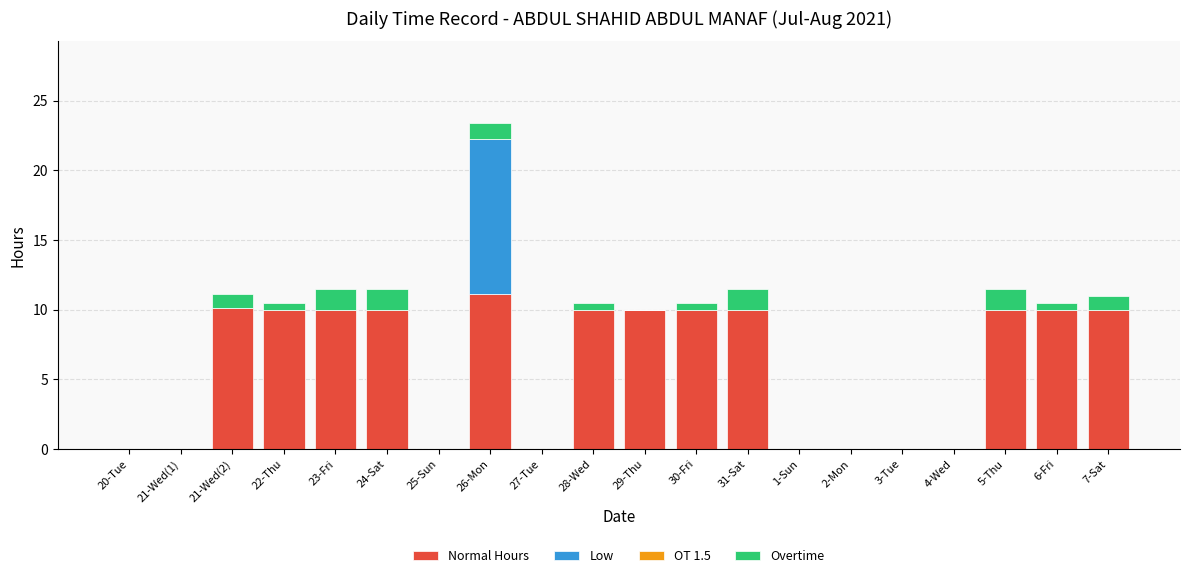

At which label does Normal Hours reach its peak?

26-Mon